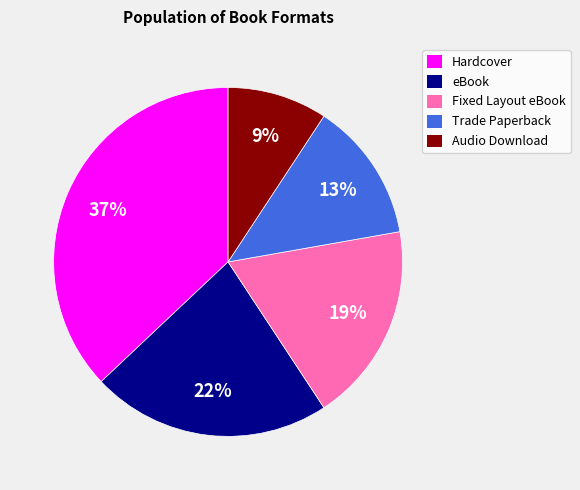

The eBook slice represents 28% of the pie. True or false?

False